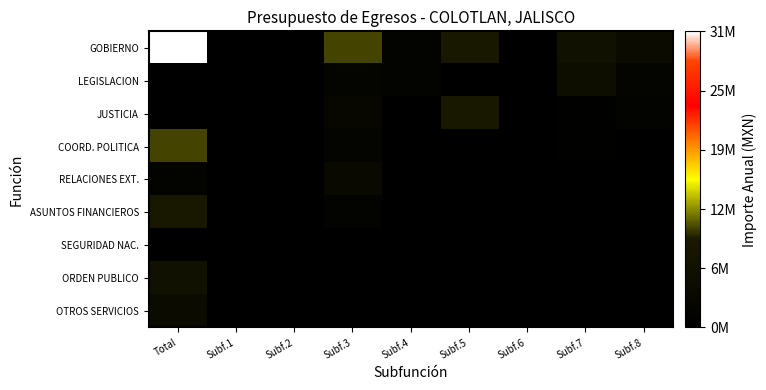

What is the difference between the highest and lowest values at Total?

31837796